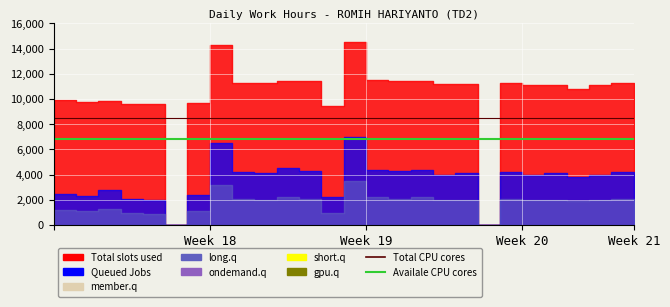

Reading left to right, list all the values displayed in this chart.

Total CPU cores: 8500	8500	8500	8500	8500	8500	8500	8500	8500	8500	8500	8500	8500	8500	8500	8500	8500	8500	8500	8500	8500	8500	8500	8500	8500	8500	8500
Availale CPU cores: 6800	6800	6800	6800	6800	6800	6800	6800	6800	6800	6800	6800	6800	6800	6800	6800	6800	6800	6800	6800	6800	6800	6800	6800	6800	6800	6800